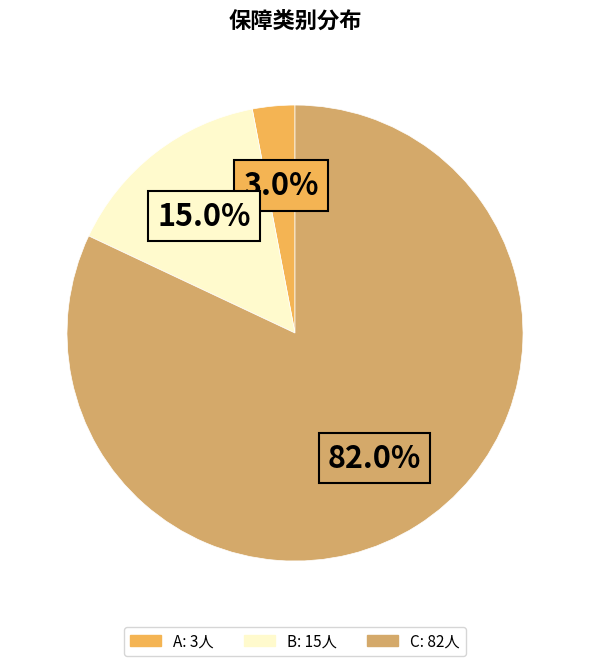

Which slice is the smallest?

A